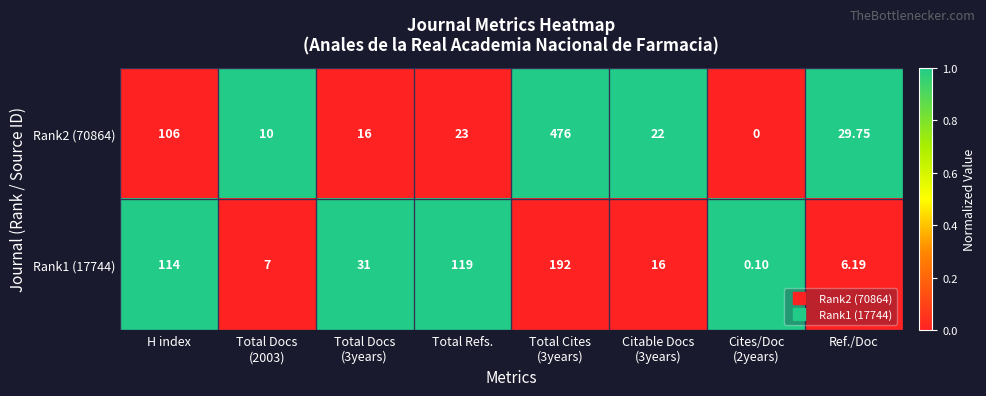

Count the number of categories in the chart.

8